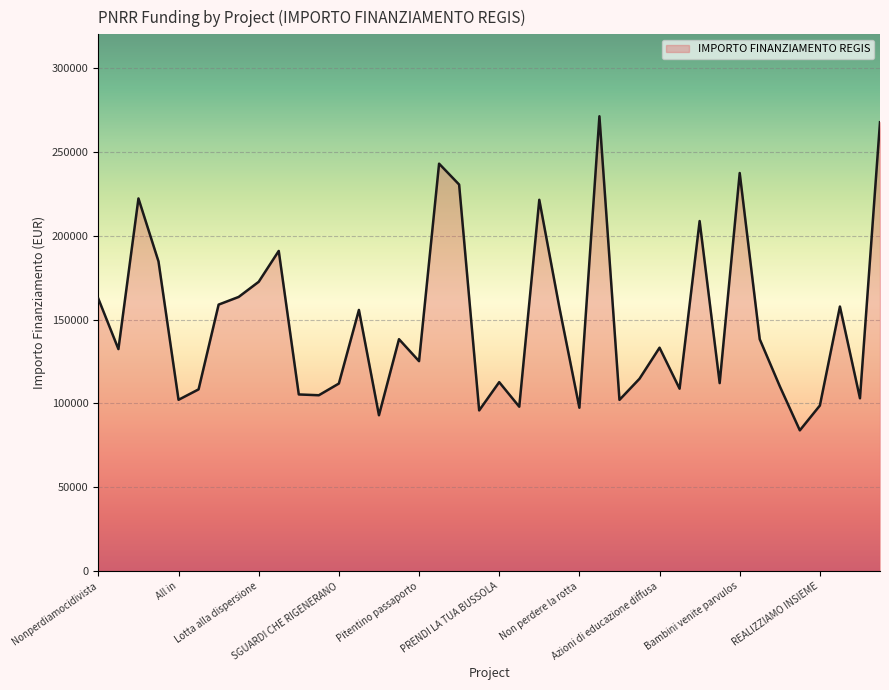

What is the smallest value displayed?

83981.8